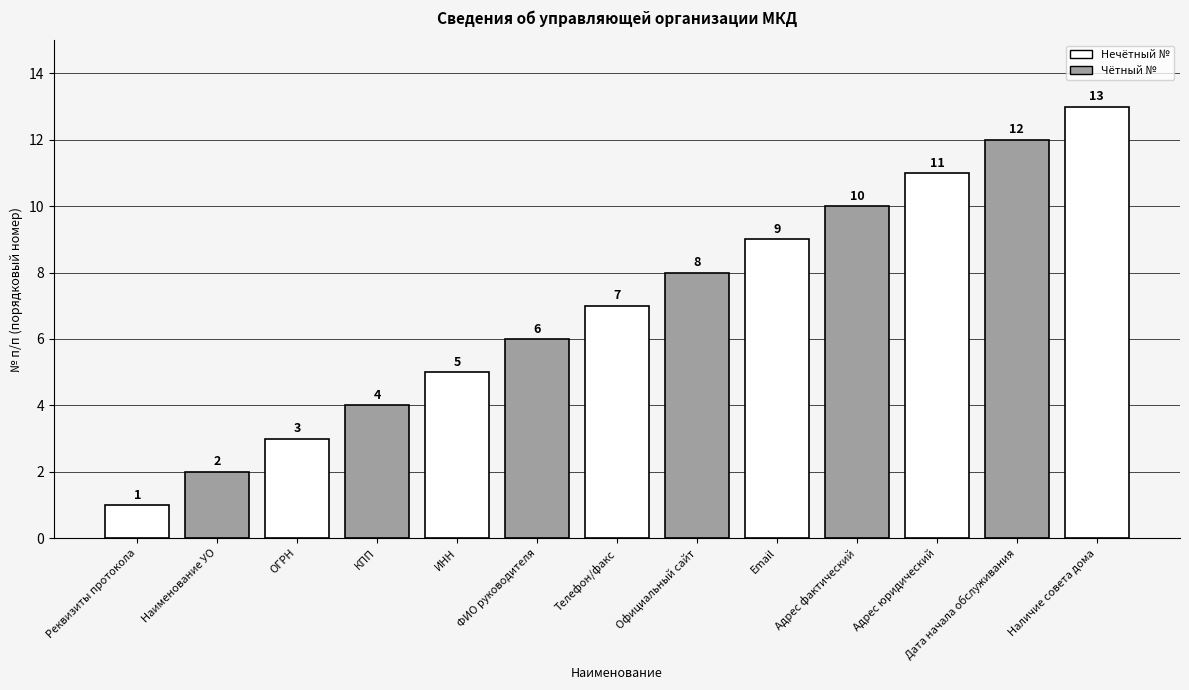

What is the ratio of the value at ОГРН to the value at Официальный сайт?

0.4